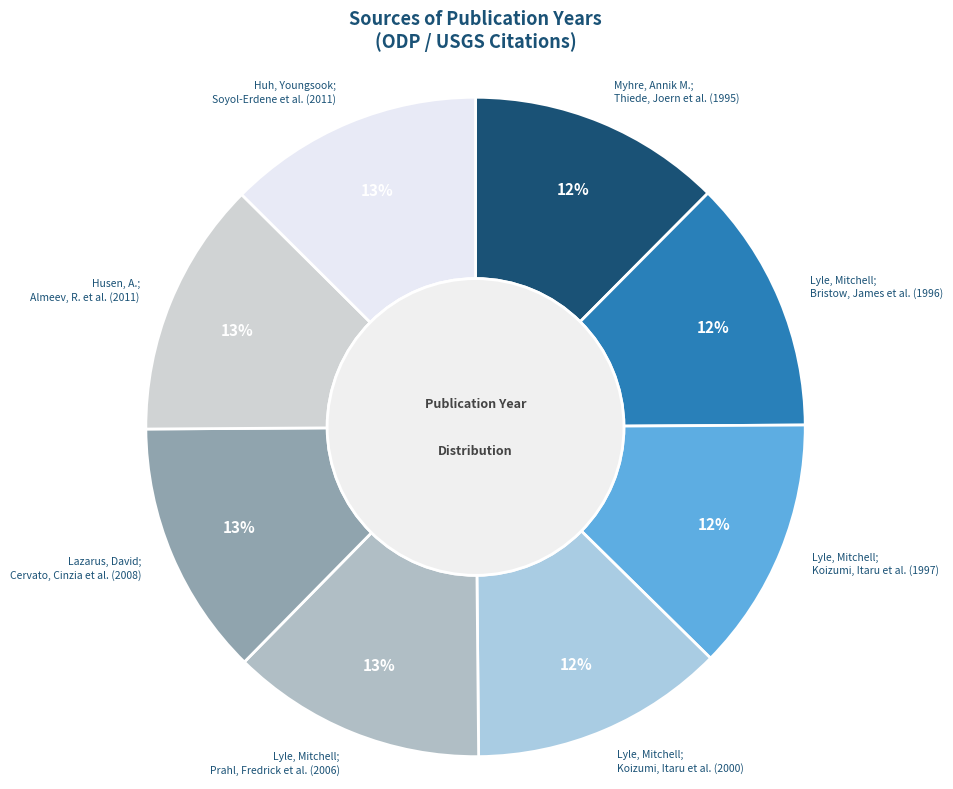

How many segments does this pie chart have?

8